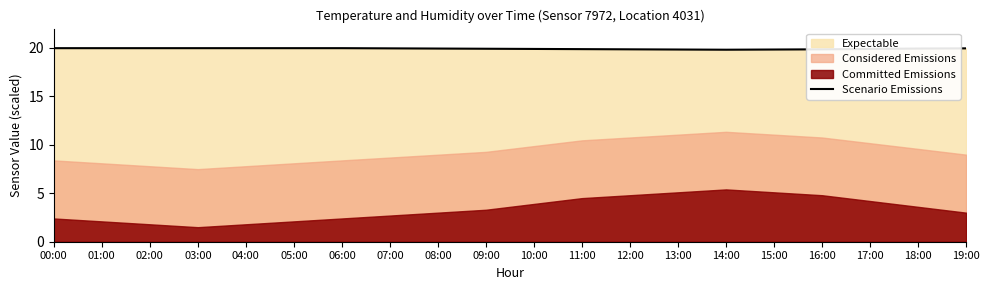

Which label corresponds to the smallest value in the chart?

14:00